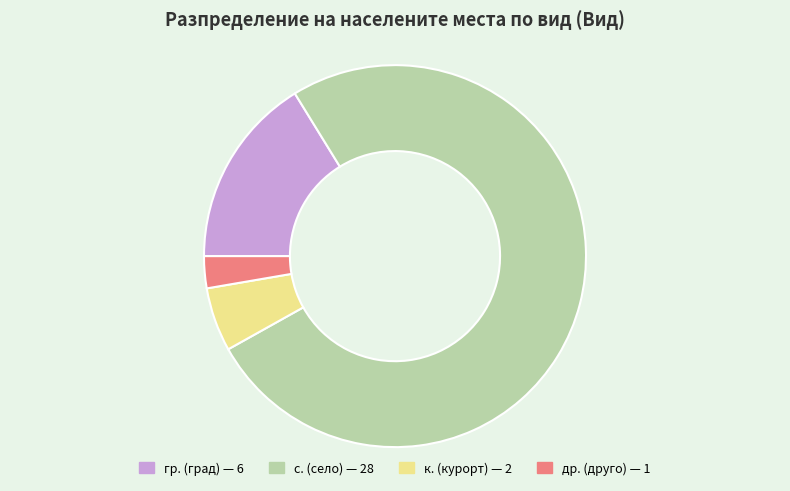

Is there any slice that represents more than half of the pie?

Yes